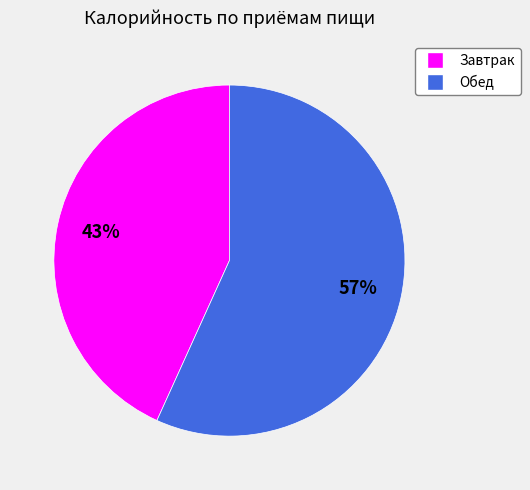

What percentage is the Обед slice, to the nearest percent?

57%